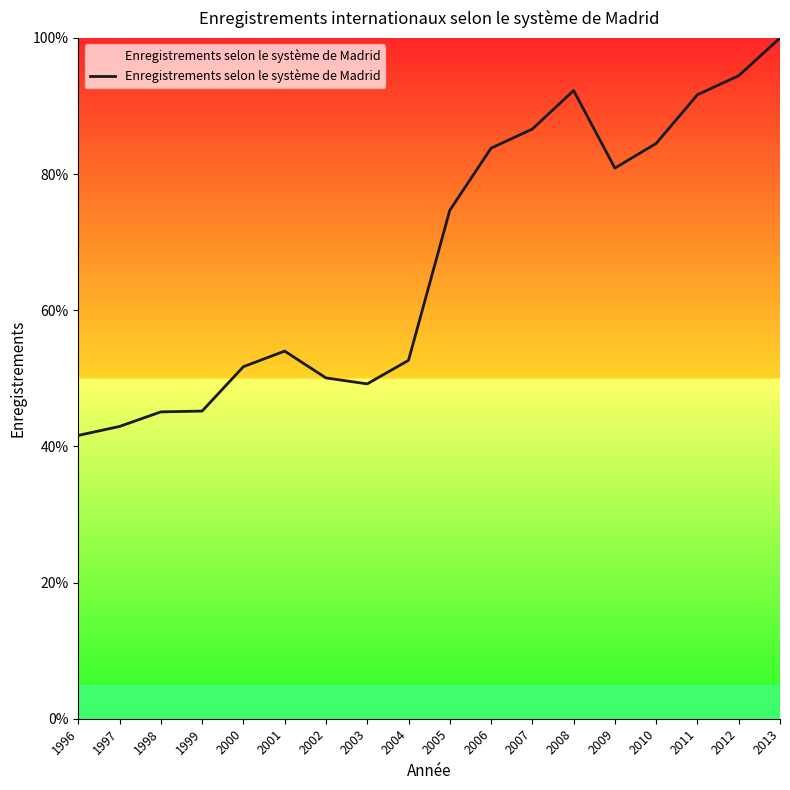

The chart shows a value of 130.2 at 2010. True or false?

False